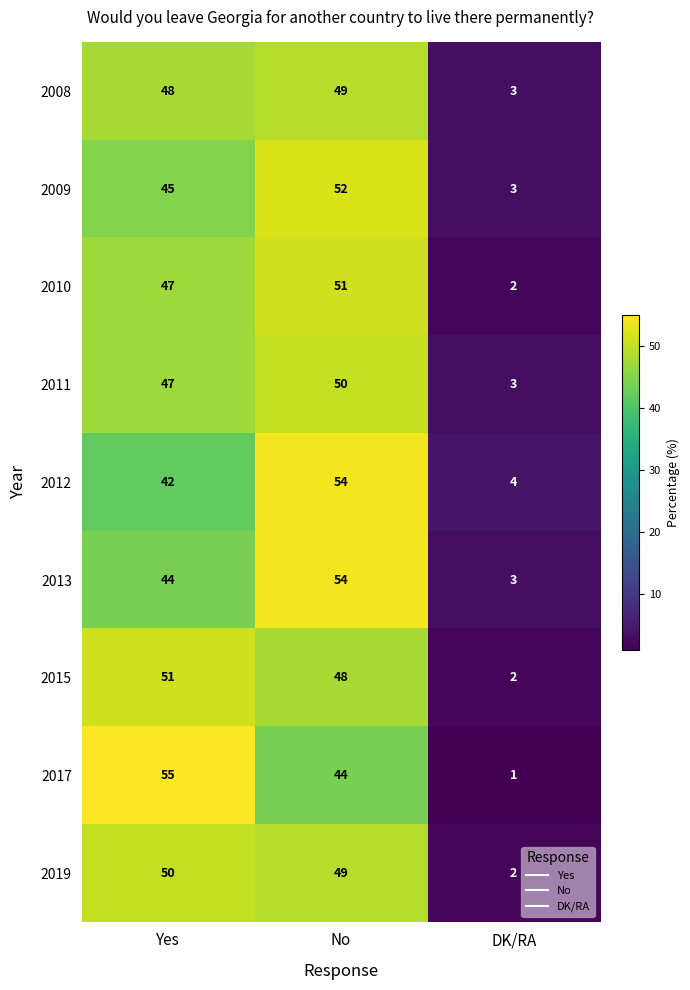

Reading left to right, what are all the values shown in this chart?

2008: 48	49	3
2009: 45	52	3
2010: 47	51	2
2011: 47	50	3
2012: 42	54	4
2013: 44	54	3
2015: 51	48	2
2017: 55	44	1
2019: 50	49	2